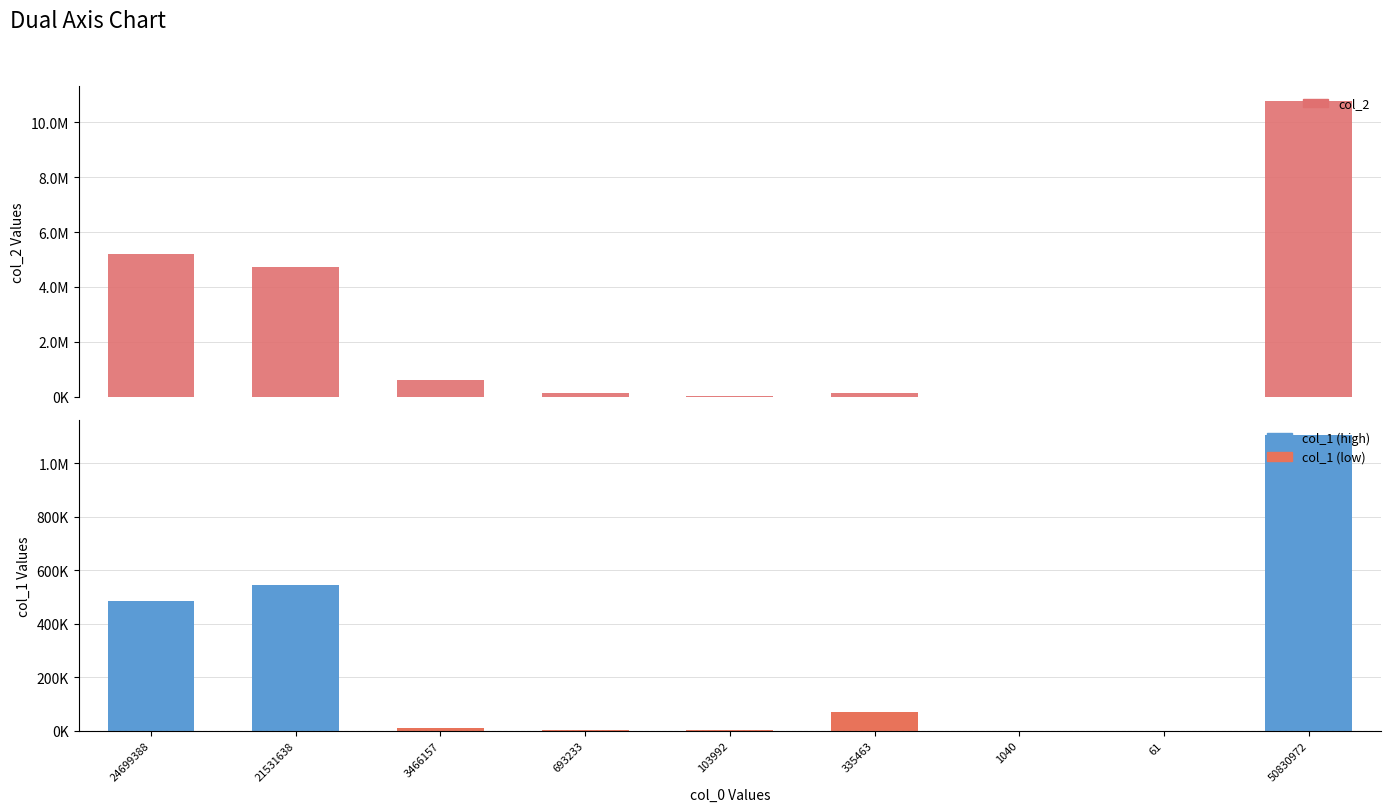

Is it true that col_2 equals 123736 at 693233?

True